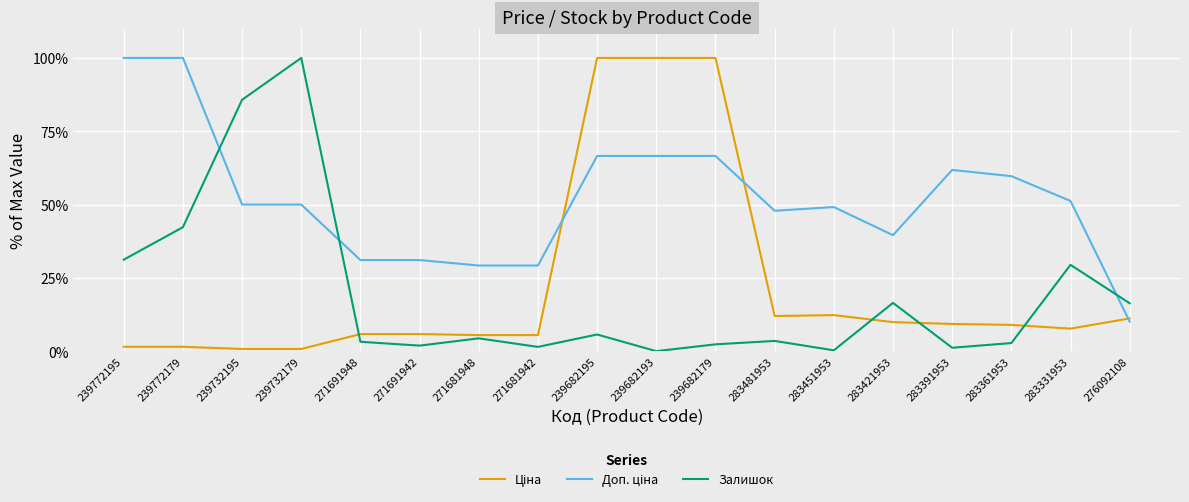

True or false: Залишок has a value of 5.7 at 239682195.

True